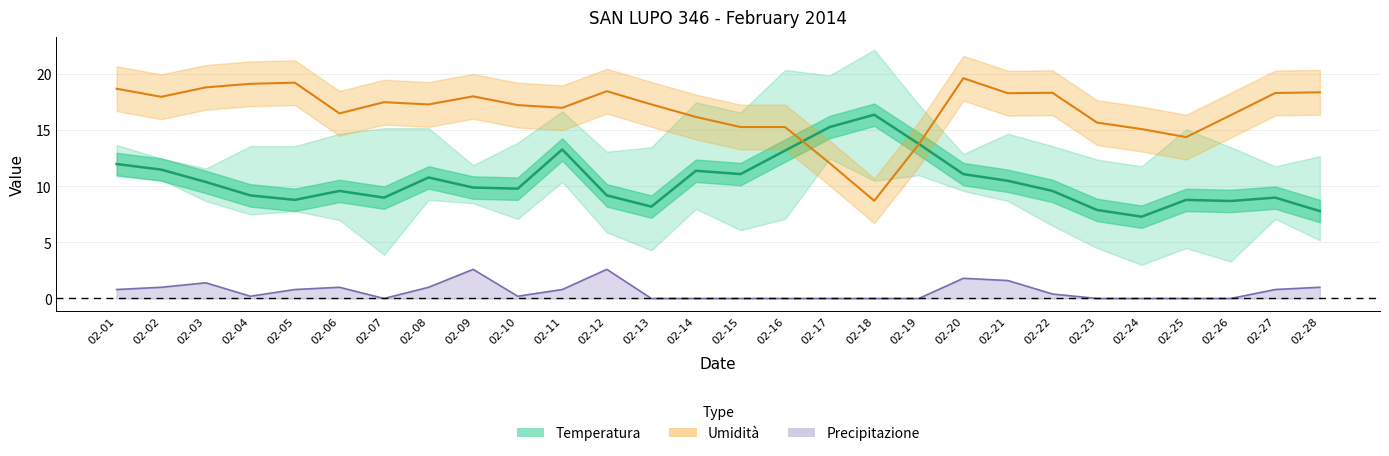

What is the difference between the second highest and minimum values in the Temperatura MED series?

8.0